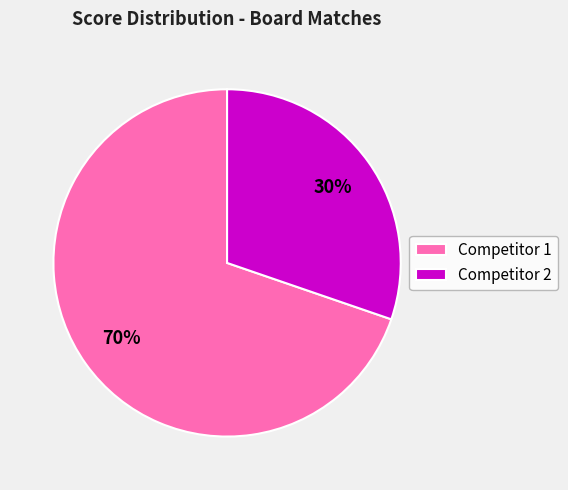

Does any single category account for the majority?

Yes